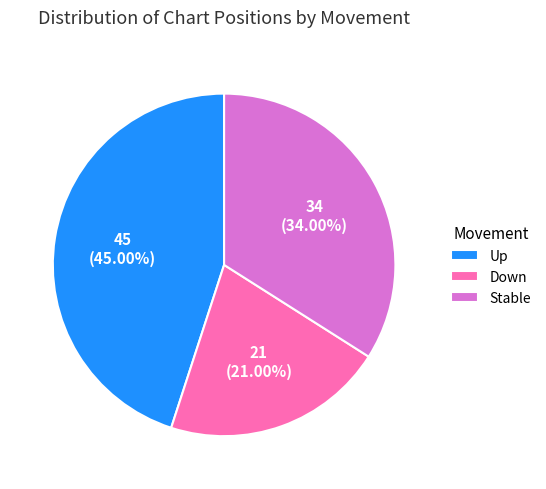

What is the smallest slice in the pie chart?

Down